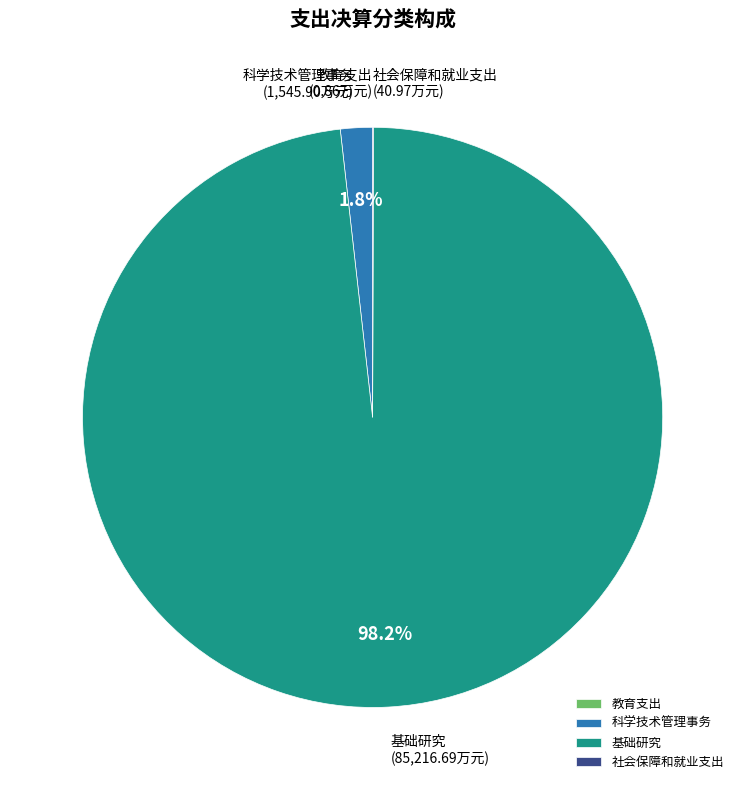

Which category has the biggest portion of the pie?

基础研究